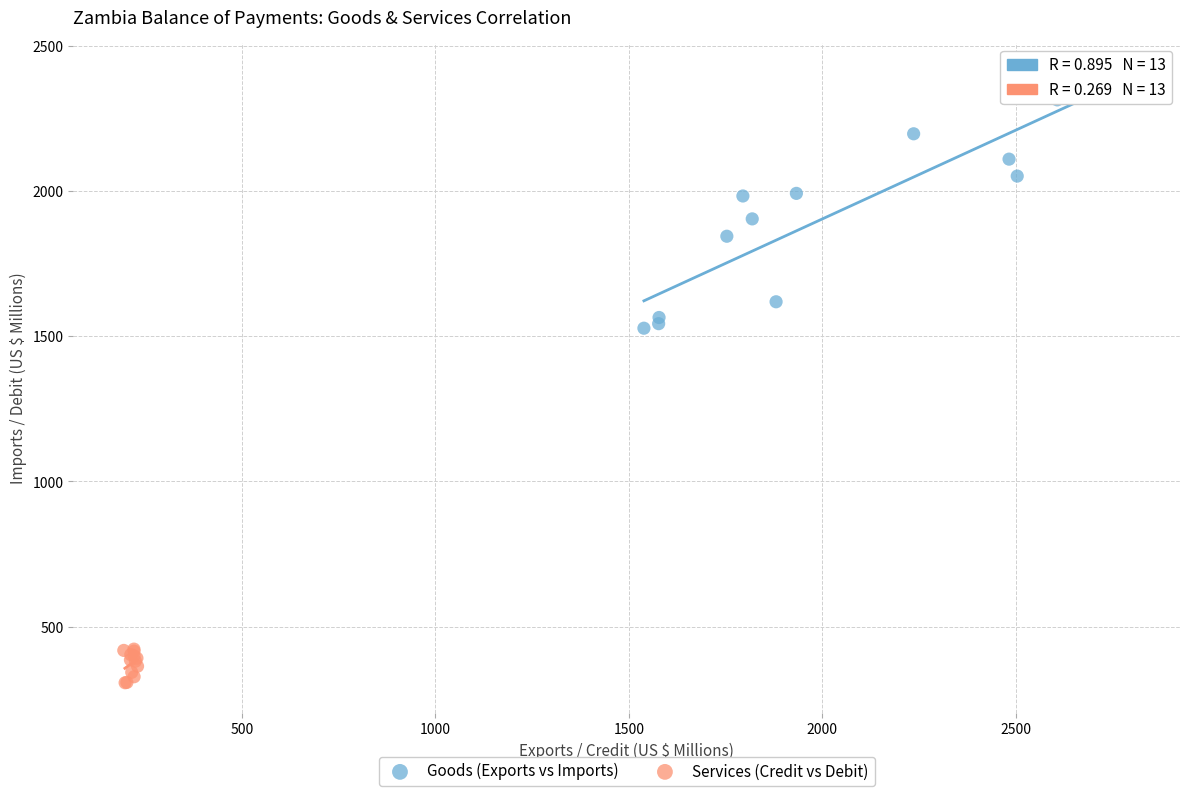

Which series contains the lowest Y value?

Services (Credit vs Debit)